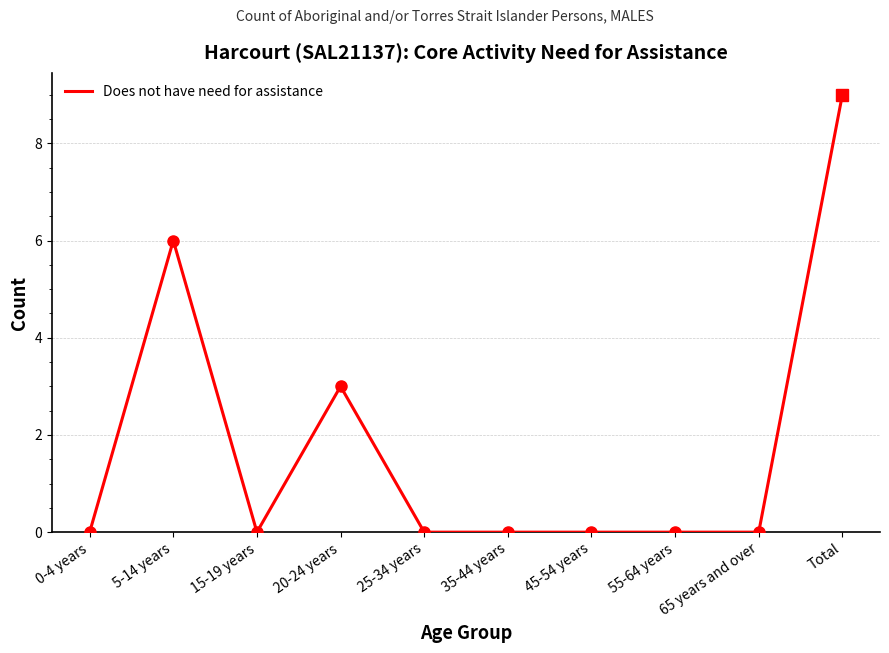

At which category does the chart reach its peak across all series?

Total